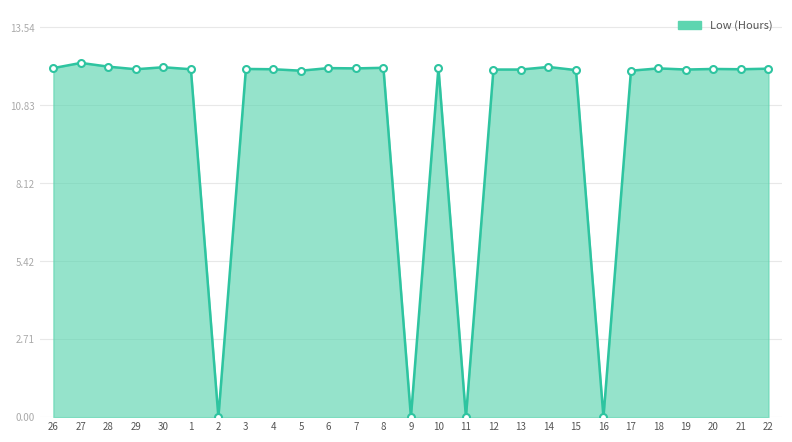

What position from the left is 19?

24